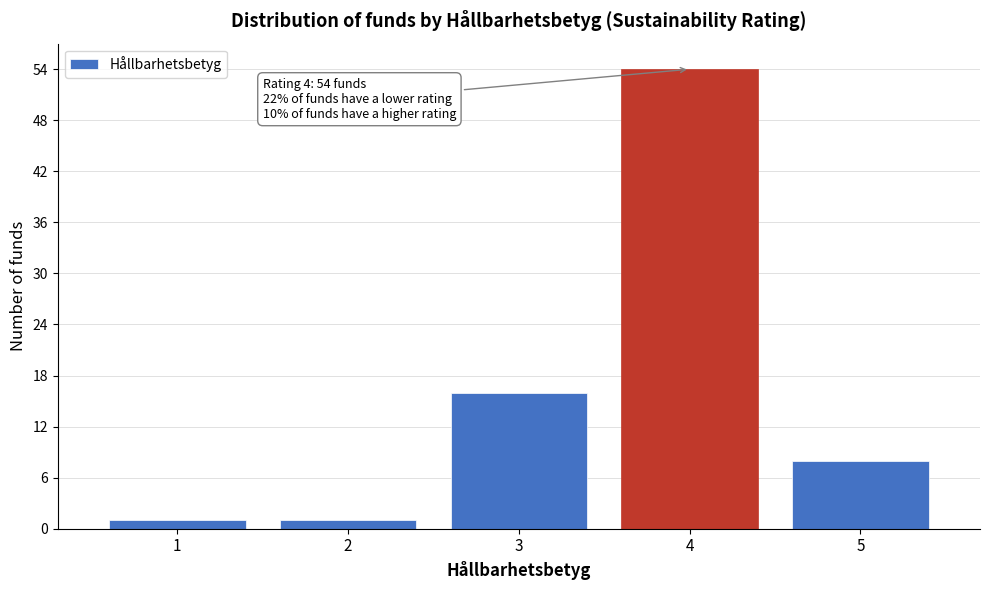

Reading left to right, extract all data points from this chart.

1	1	16	54	8